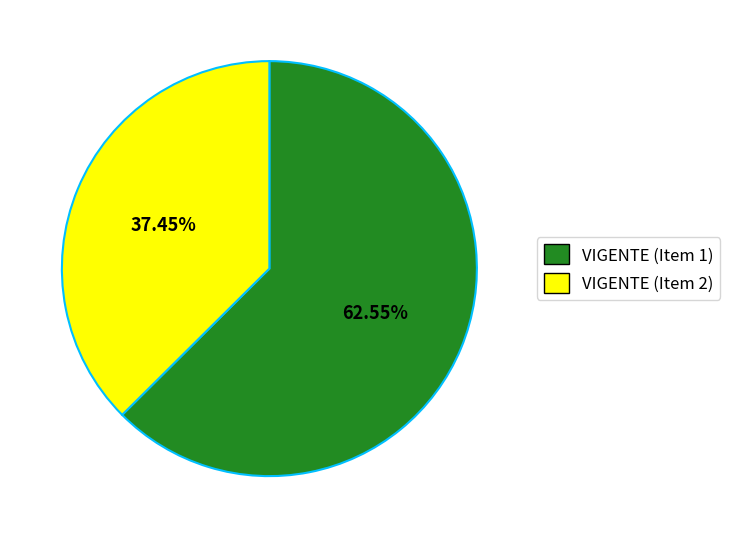

Which has a higher value, VIGENTE (Item 2) or VIGENTE (Item 1)?

VIGENTE (Item 1)